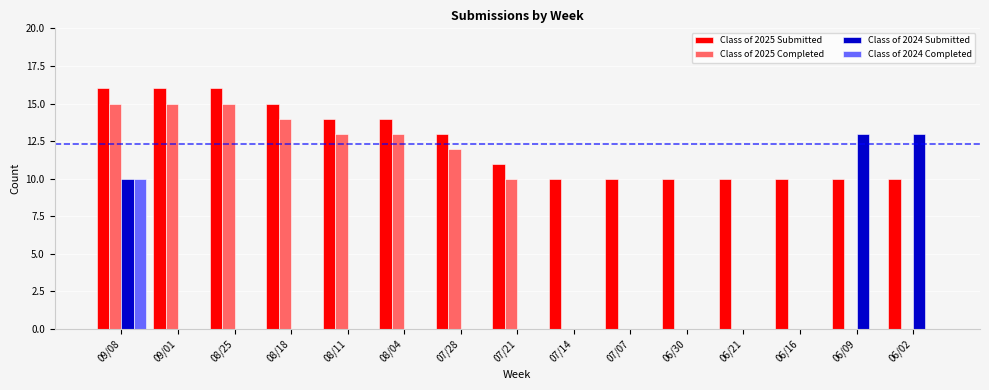

How many categories are shown in the chart?

15